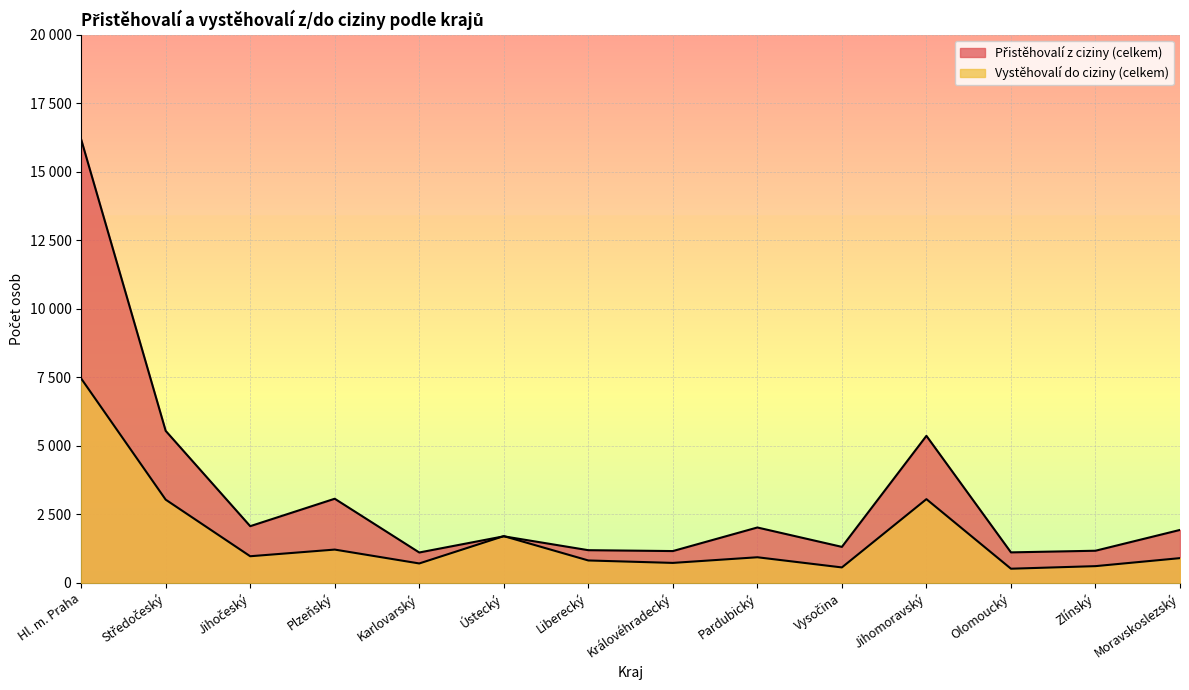

What is the label of the 7th point from the left?

Liberecký